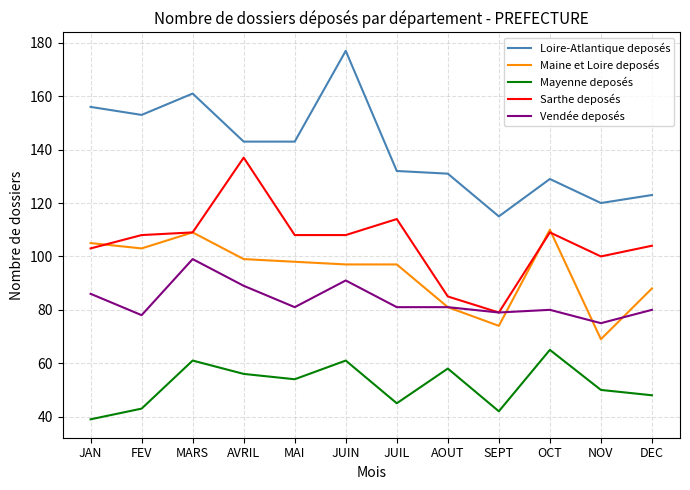

What are all the series names shown in the legend?

Loire-Atlantique deposés, Maine et Loire deposés, Mayenne deposés, Sarthe deposés, Vendée deposés